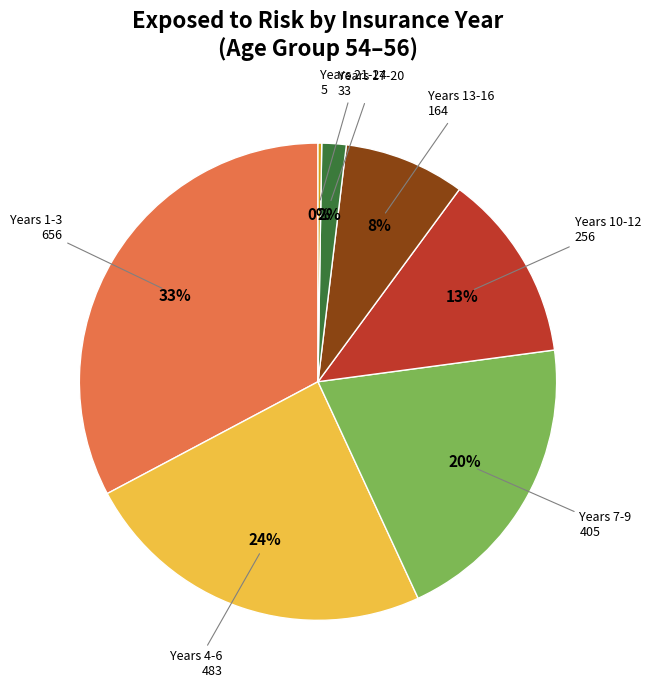

To the nearest percent, what is the average slice percentage?

14%